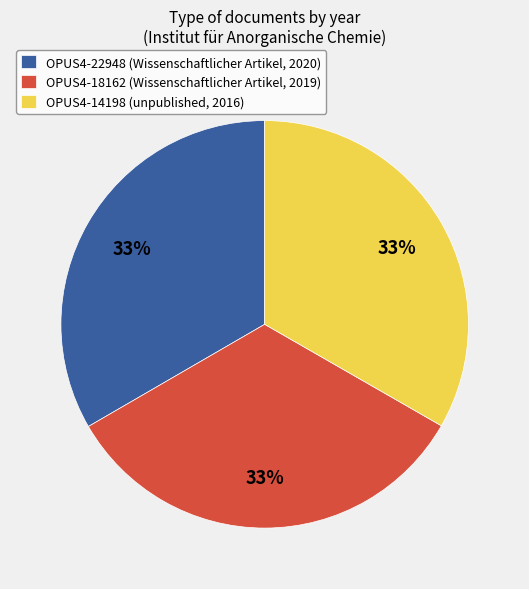

Is there a majority slice in this chart?

No